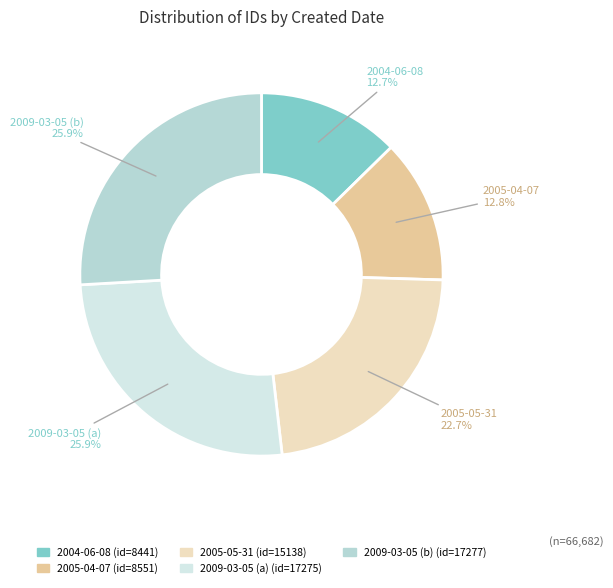

What is the ratio of the value at 2004-06-08 to the value at 2005-05-31?

0.6